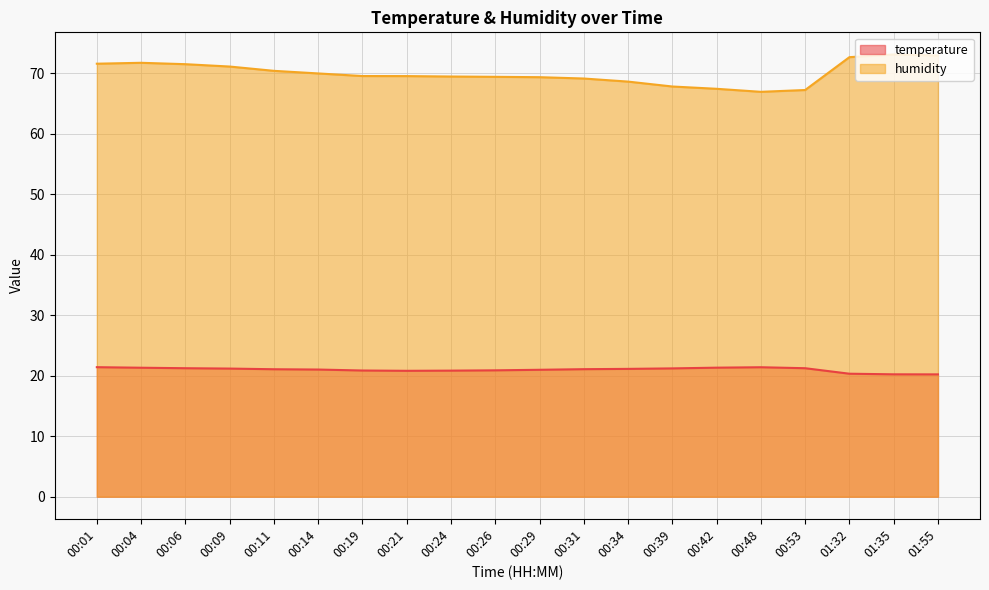

Which series has the widest spread of values?

humidity